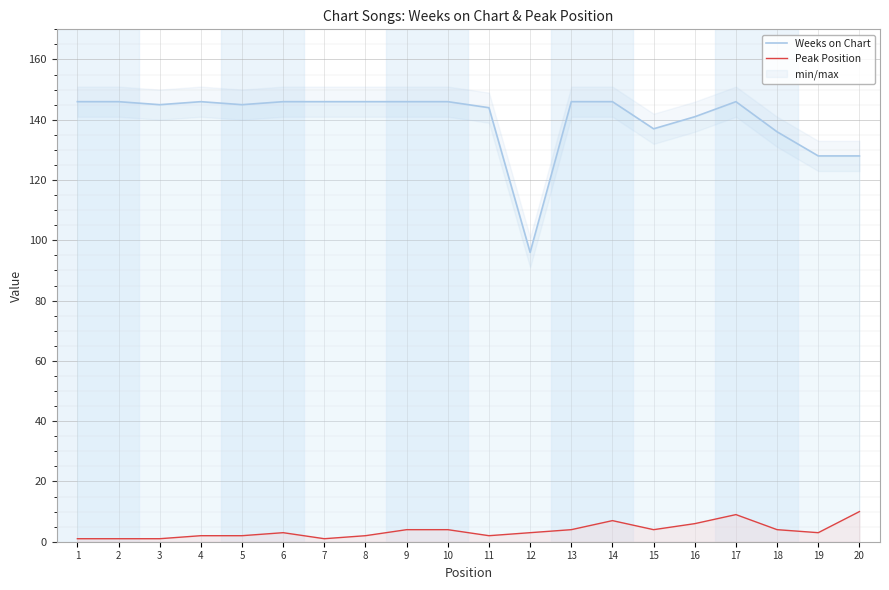

How many lines are shown in the chart?

2